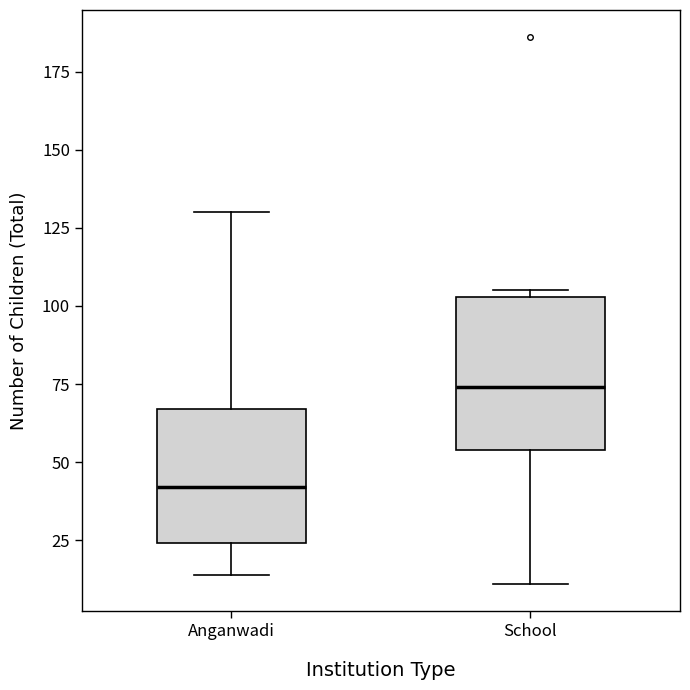

Comparing the boxes themselves (not the whiskers), which one is the tallest?

School